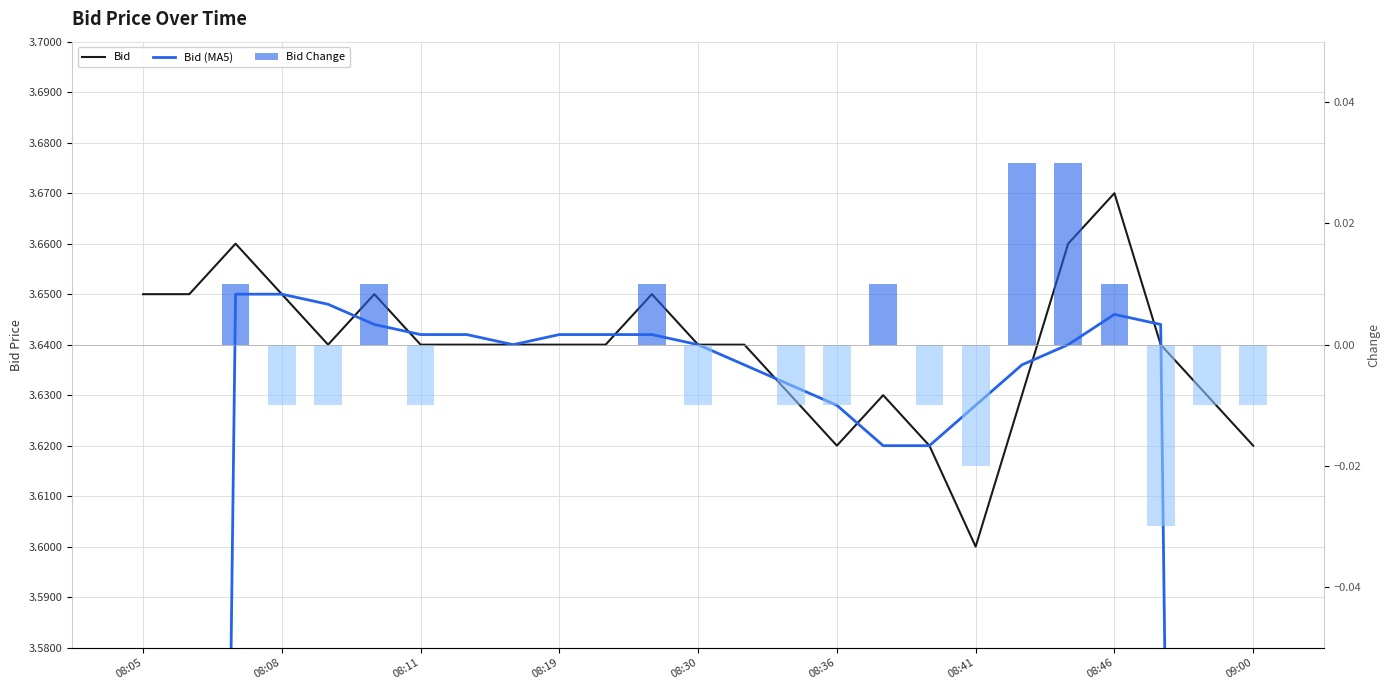

What are all the series names shown in the legend?

Bid, Bid (MA5), Bid Change